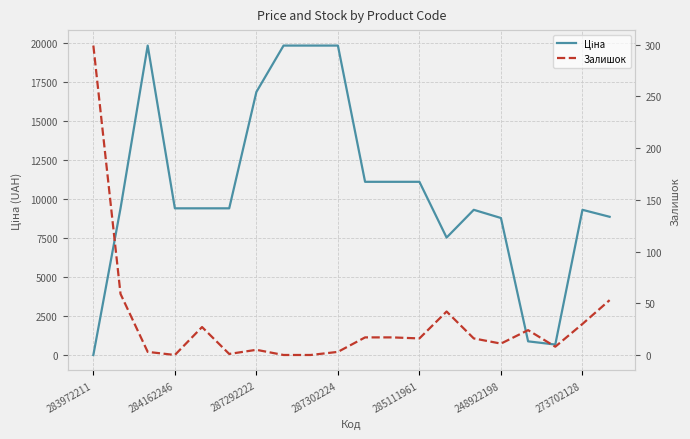

How many times do Ціна and Залишок cross each other?

1